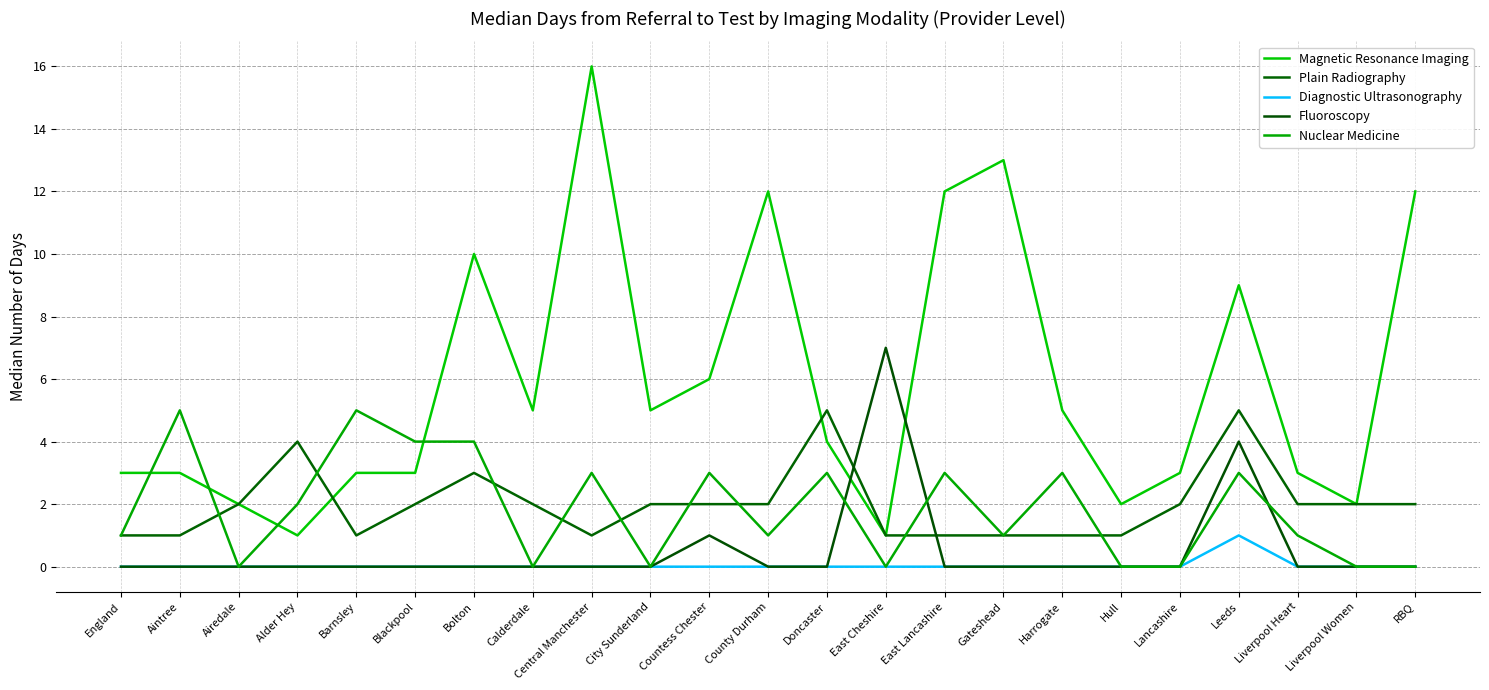

How many lines are shown in the chart?

5